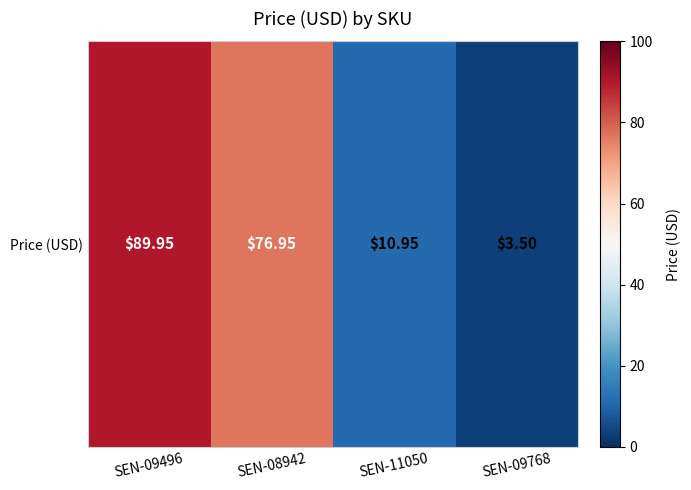

What is the smallest value displayed?

3.5